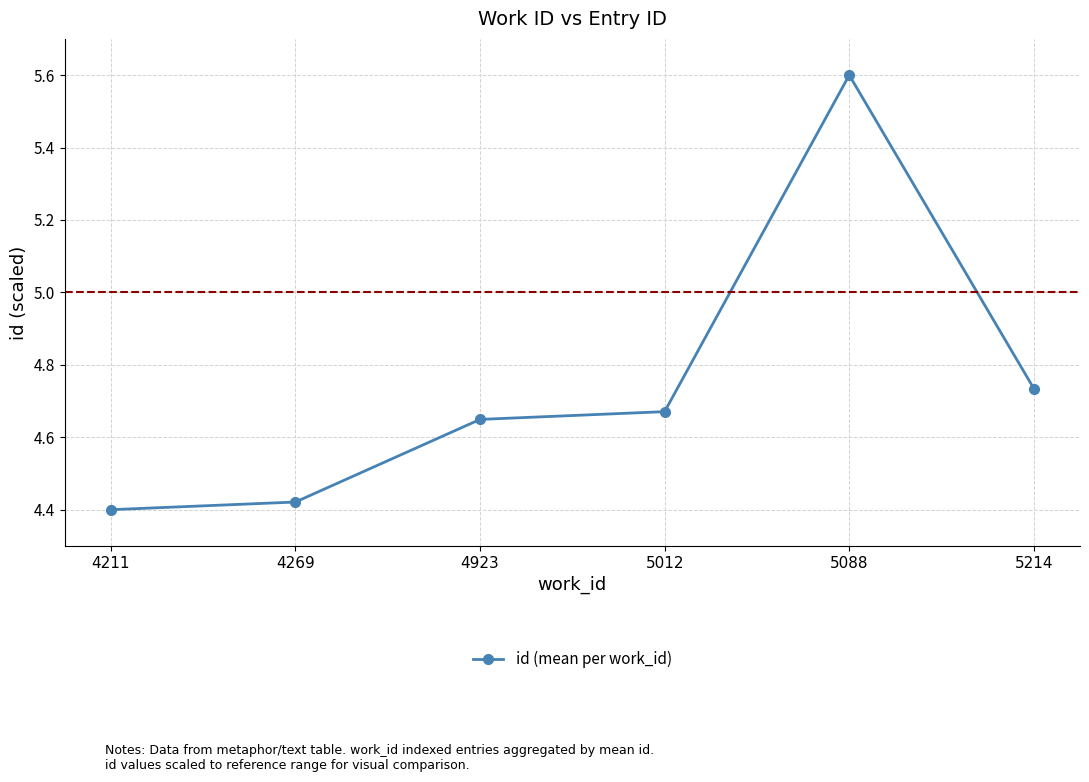

How many categories are shown in the chart?

6